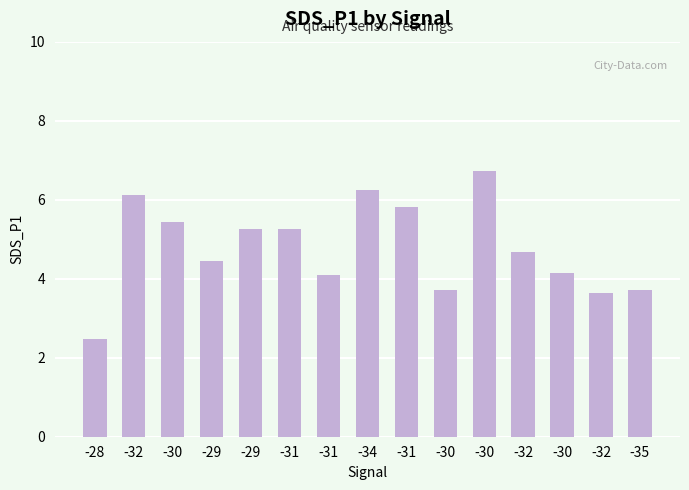

Where is the data nearest to the value 4?

-31